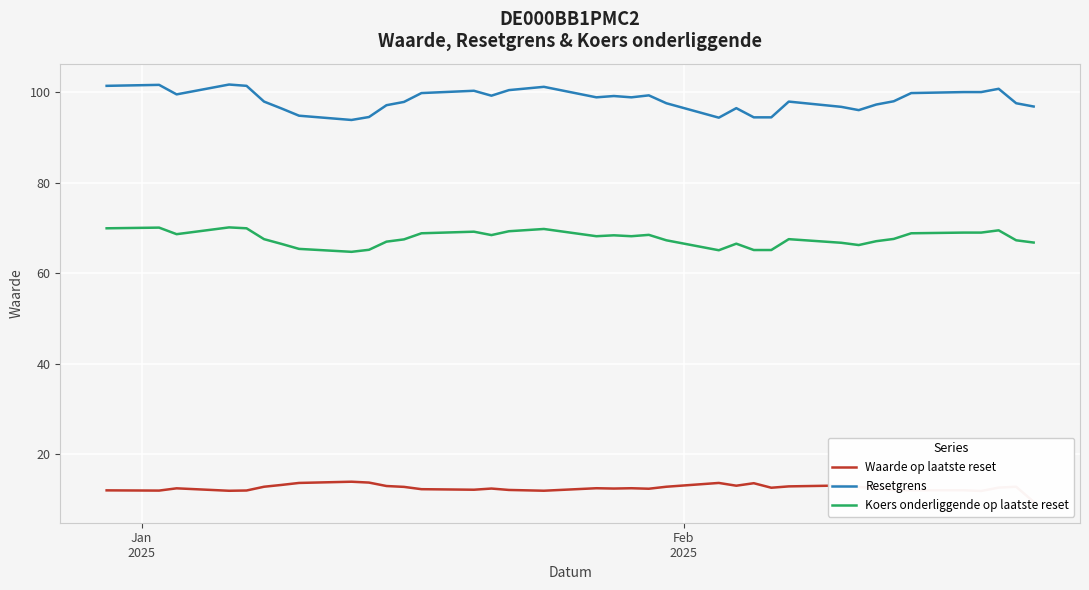

What is the highest value of the Koers onderliggende op laatste reset series?

70.2